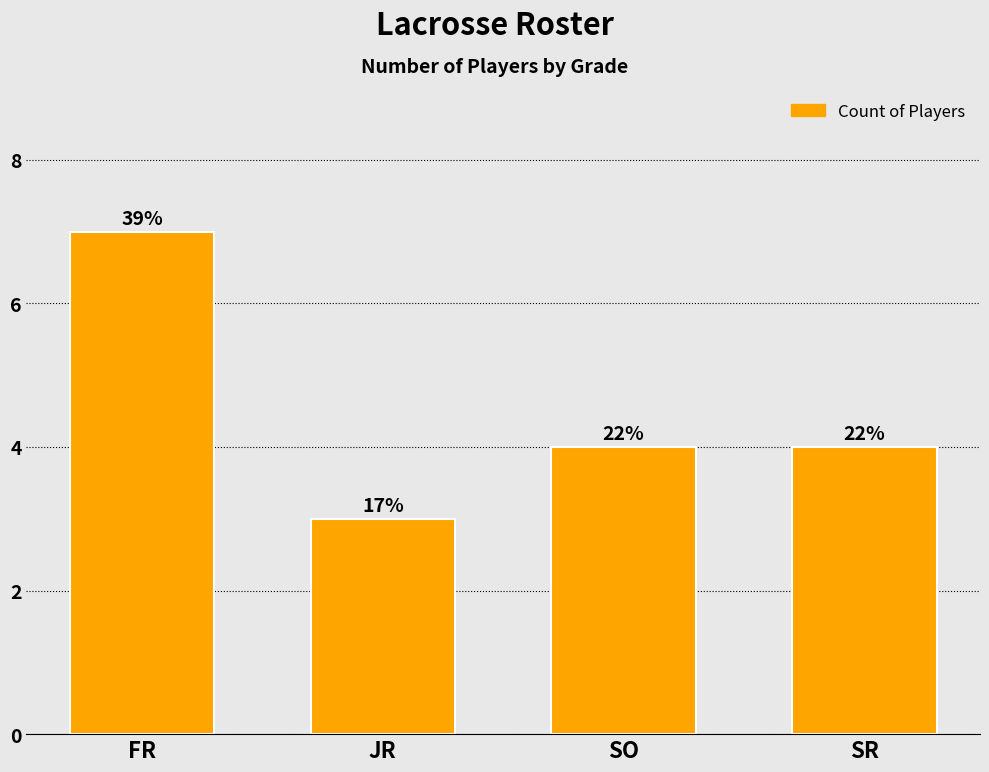

How many bars are there in total?

4